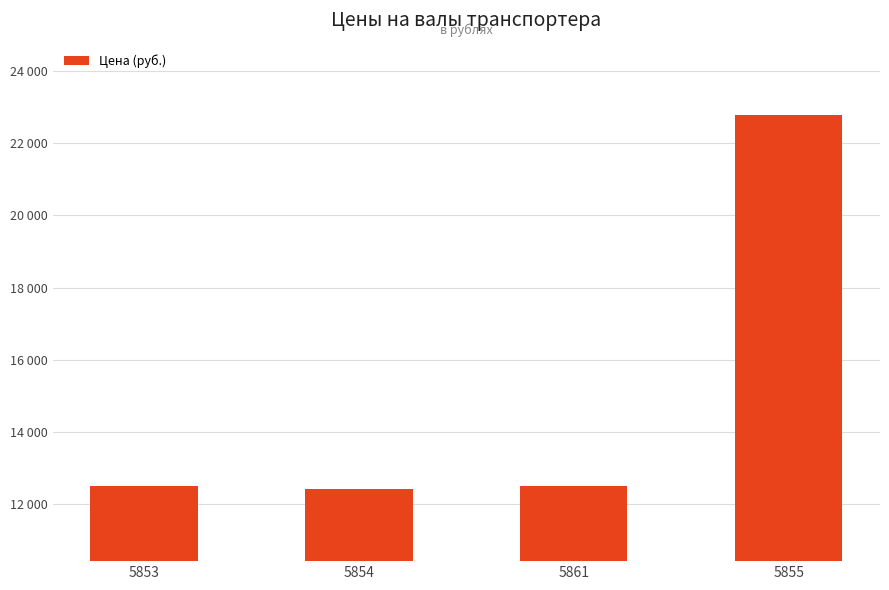

What is the average value?

15050